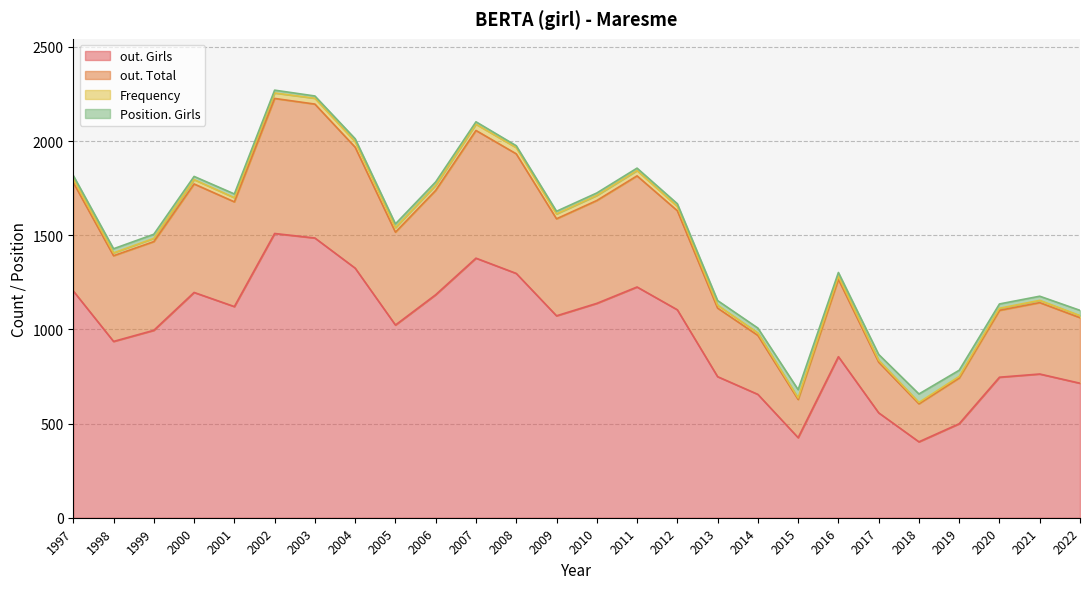

Between 2007 and 2002, which series saw the biggest shift?

out. Girls